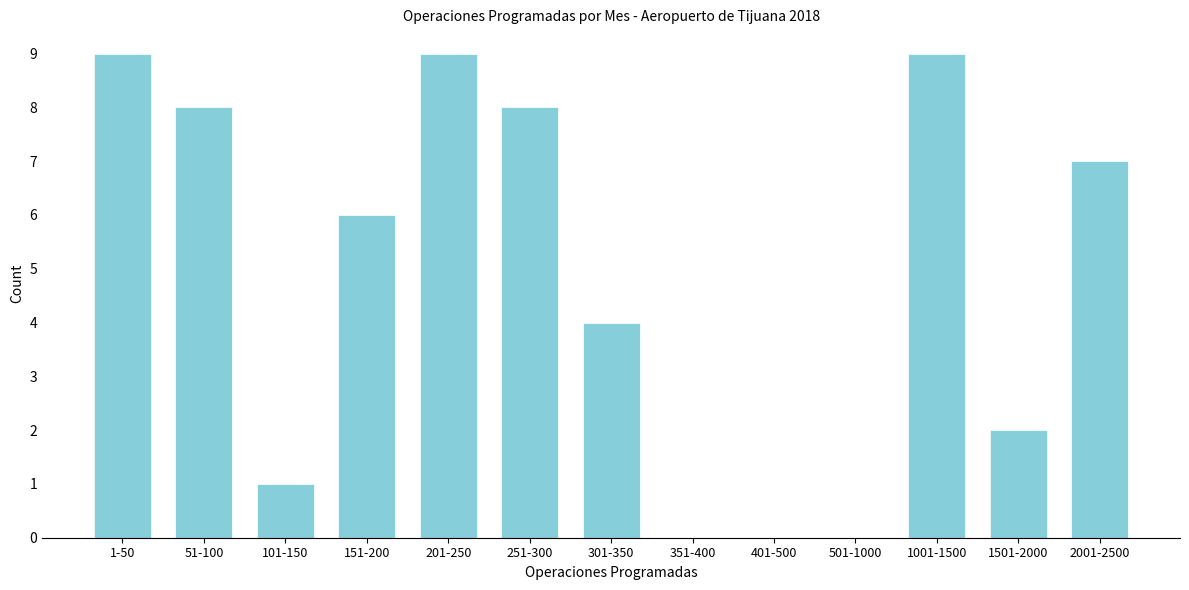

Reading left to right, extract all data points from this chart.

1-50=9	51-100=8	101-150=1	151-200=6	201-250=9	251-300=8	301-350=4	351-400=0	401-500=0	501-1000=0	1001-1500=9	1501-2000=2	2001-2500=7